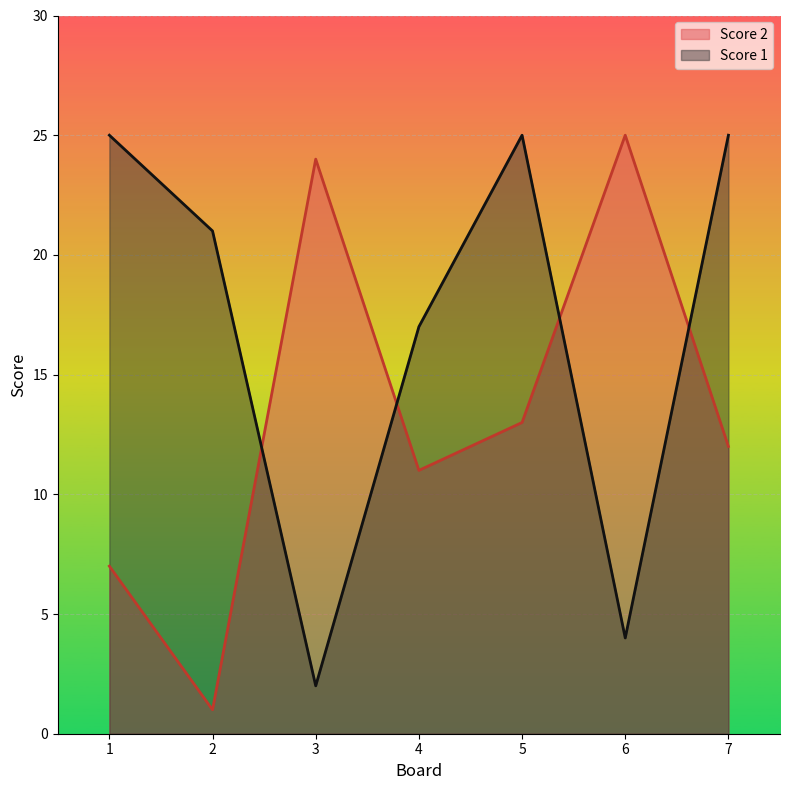

Which series has the widest spread of values?

Score 2